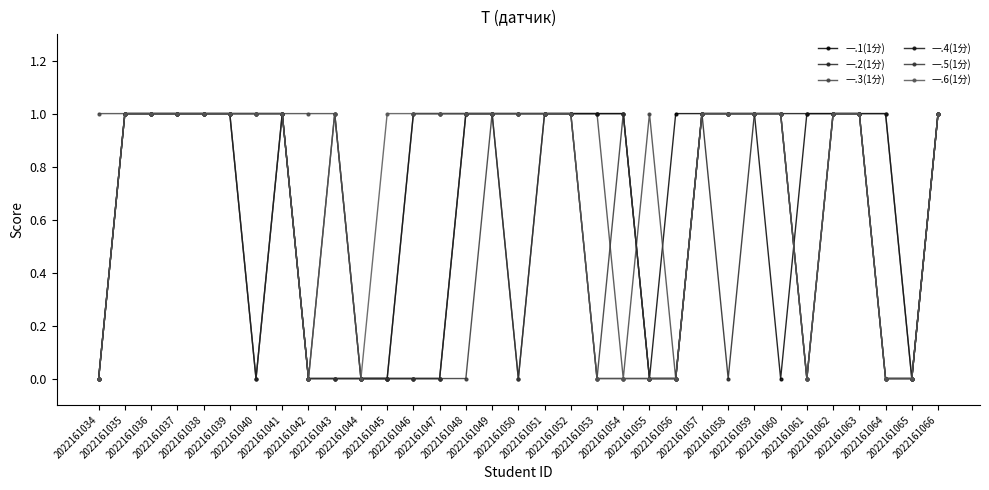

List the labels in order of 一.5(1分) value, smallest first.

2022161034, 2022161042, 2022161043, 2022161044, 2022161045, 2022161046, 2022161047, 2022161048, 2022161050, 2022161053, 2022161055, 2022161056, 2022161061, 2022161064, 2022161065, 2022161035, 2022161036, 2022161037, 2022161038, 2022161039, 2022161040, 2022161041, 2022161049, 2022161051, 2022161052, 2022161054, 2022161057, 2022161058, 2022161059, 2022161060, 2022161062, 2022161063, 2022161066